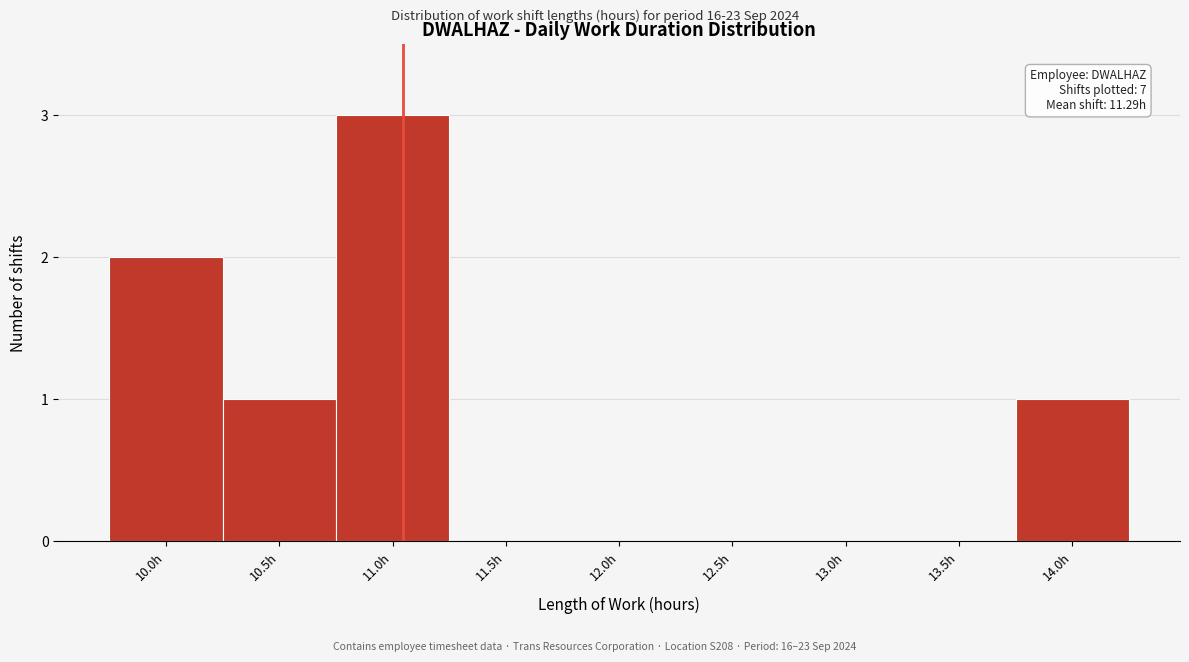

Reading right to left, extract all data points from this chart.

14.0h=1	13.5h=0	13.0h=0	12.5h=0	12.0h=0	11.5h=0	11.0h=3	10.5h=1	10.0h=2